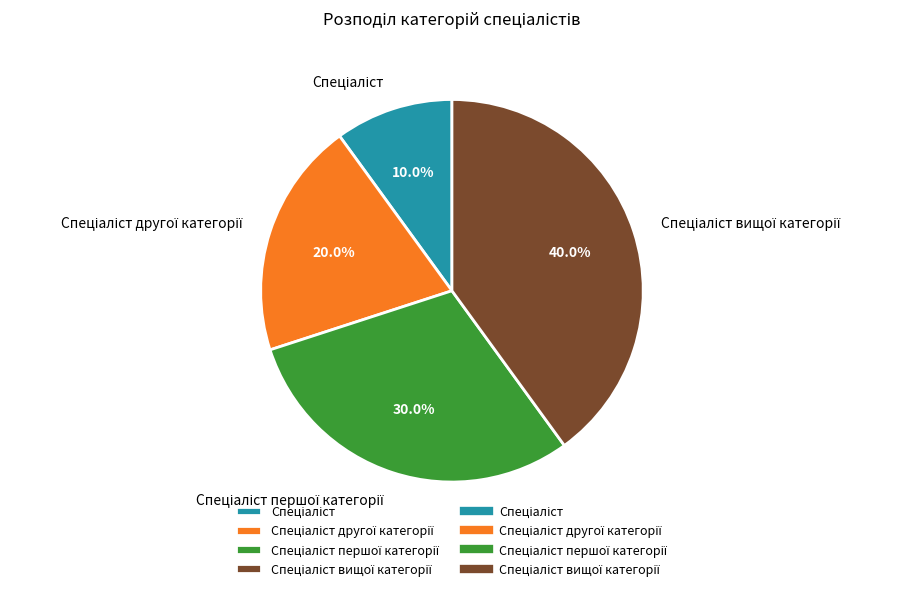

Is there a majority slice in this chart?

No